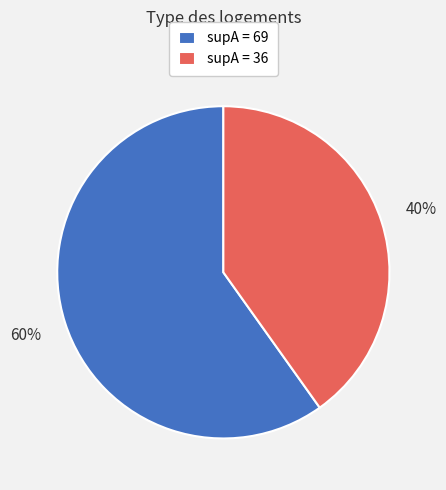

Is there any slice that represents more than half of the pie?

Yes